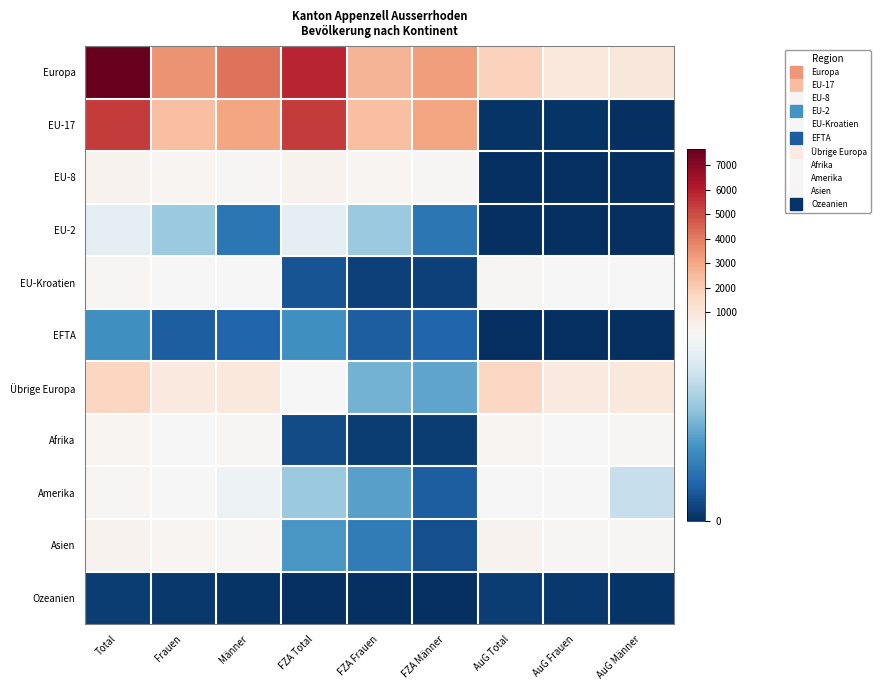

Rank the series at Männer from highest to lowest value.

Europa, EU-17, Übrige Europa, Asien, EU-8, Afrika, EU-Kroatien, Amerika, EU-2, EFTA, Ozeanien